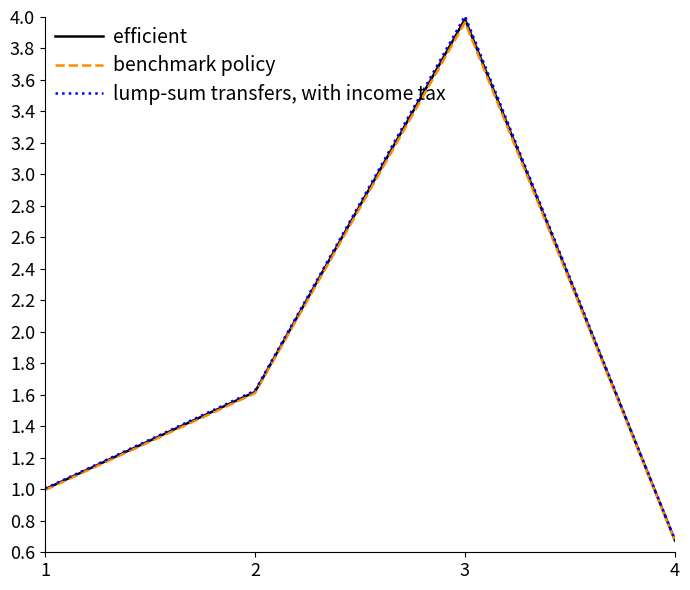

Reading left to right, extract all data points from this chart.

efficient: 1.0	1.6	4.0	0.7
benchmark policy: 1.0	1.6	4.0	0.7
lump-sum transfers, with income tax: 1.0	1.6	4.0	0.7